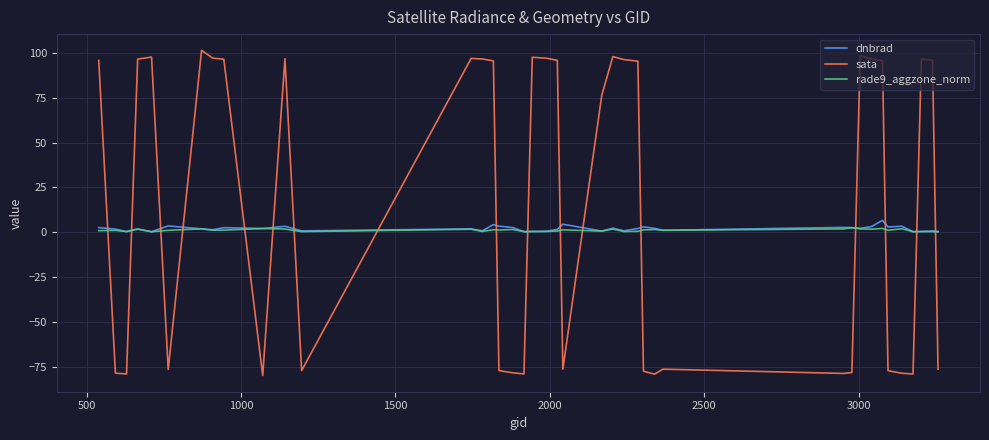

How many distinct data groups are displayed?

3